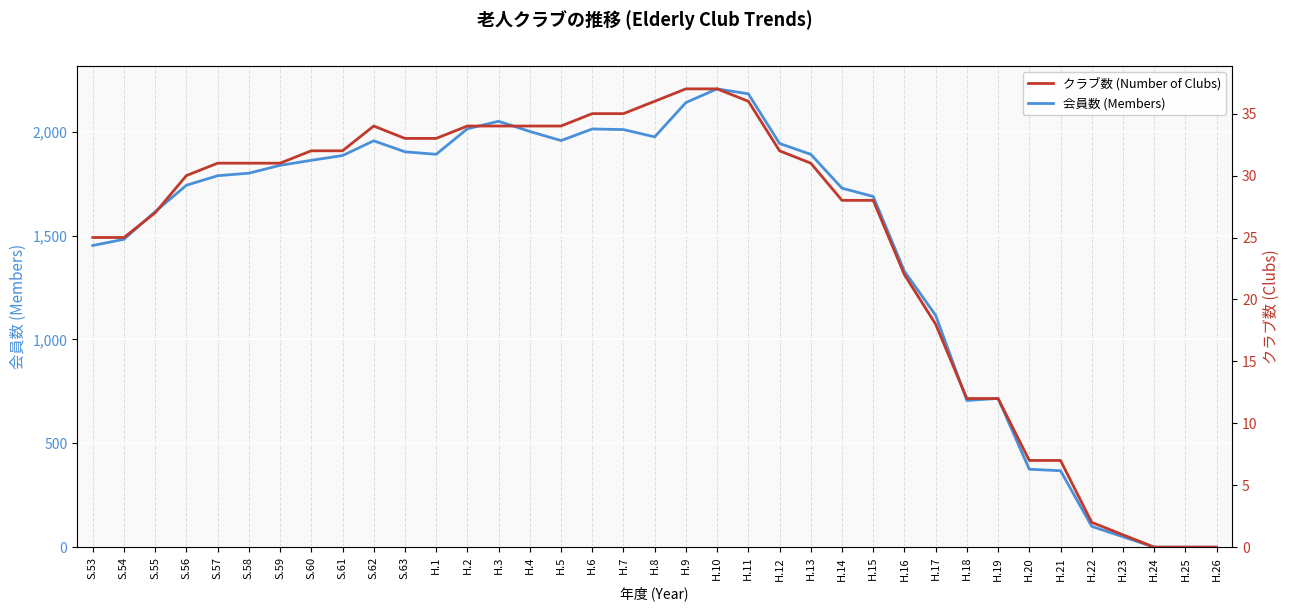

What is the approximate value of クラブ数 (Number of Clubs) at H.14, to the nearest 5?

30